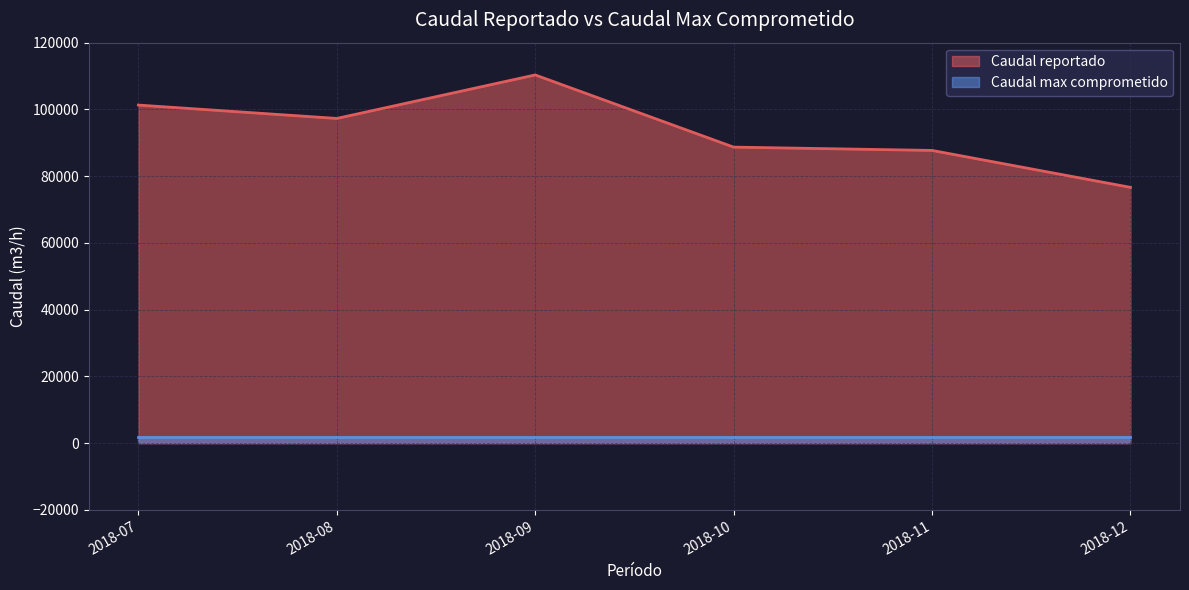

Which series has the largest range (max minus min)?

Caudal reportado